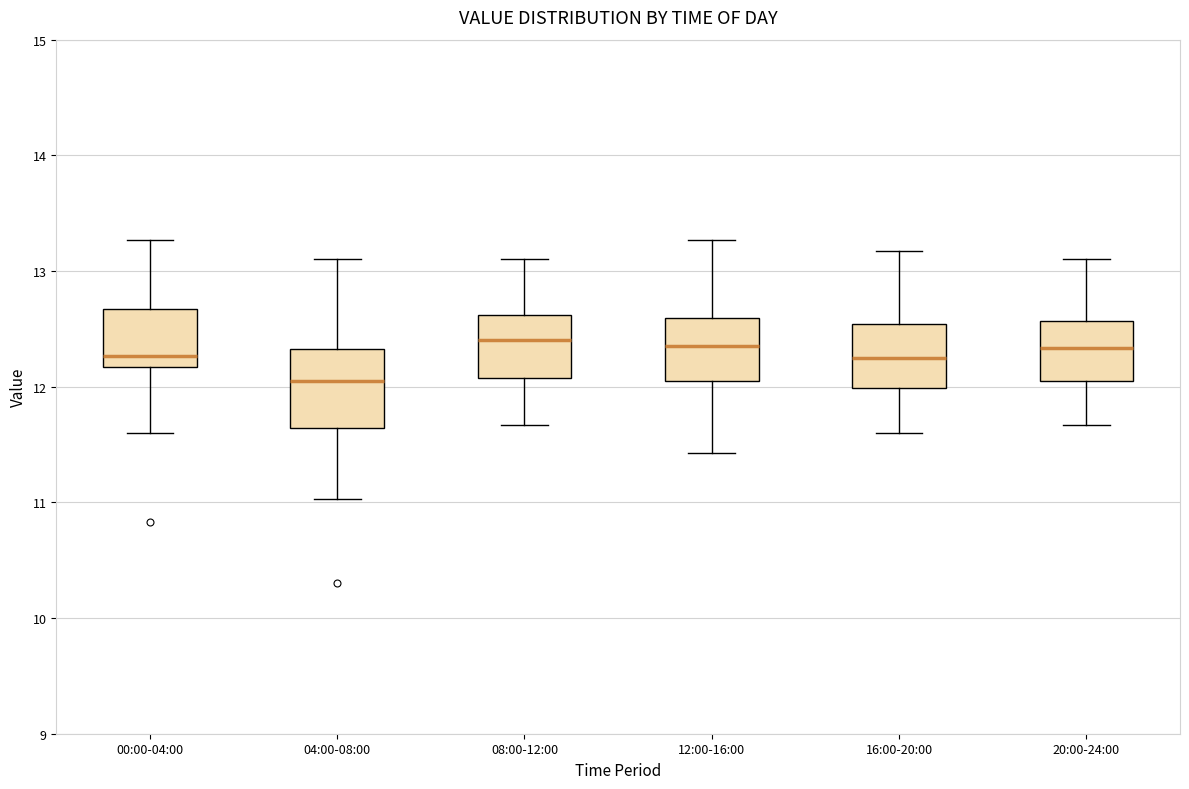

Comparing the boxes themselves (not the whiskers), which one is the tallest?

04:00-08:00